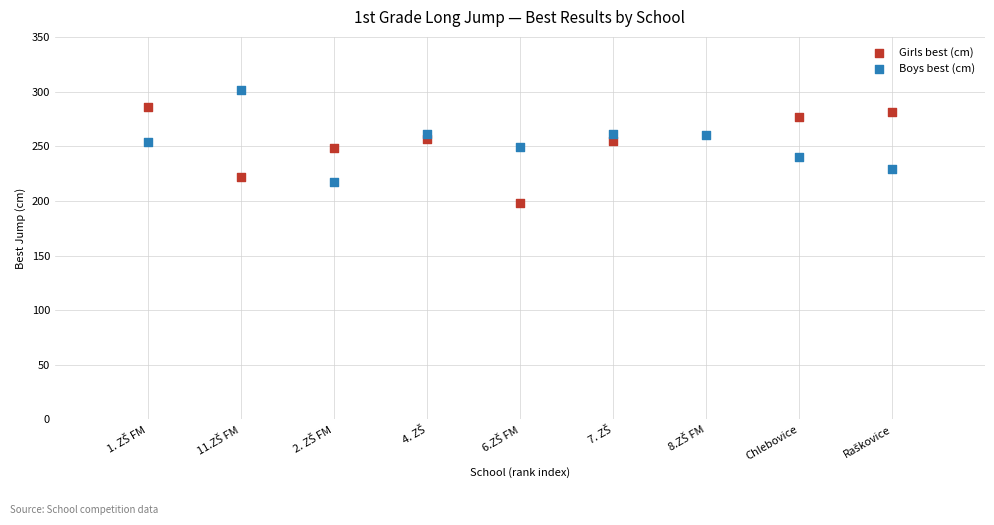

Which series contains the lowest Y value?

Girls best (cm)